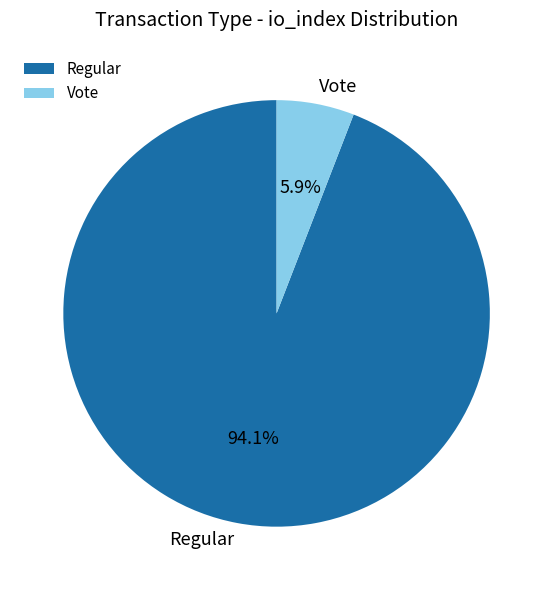

How many segments does this pie chart have?

2